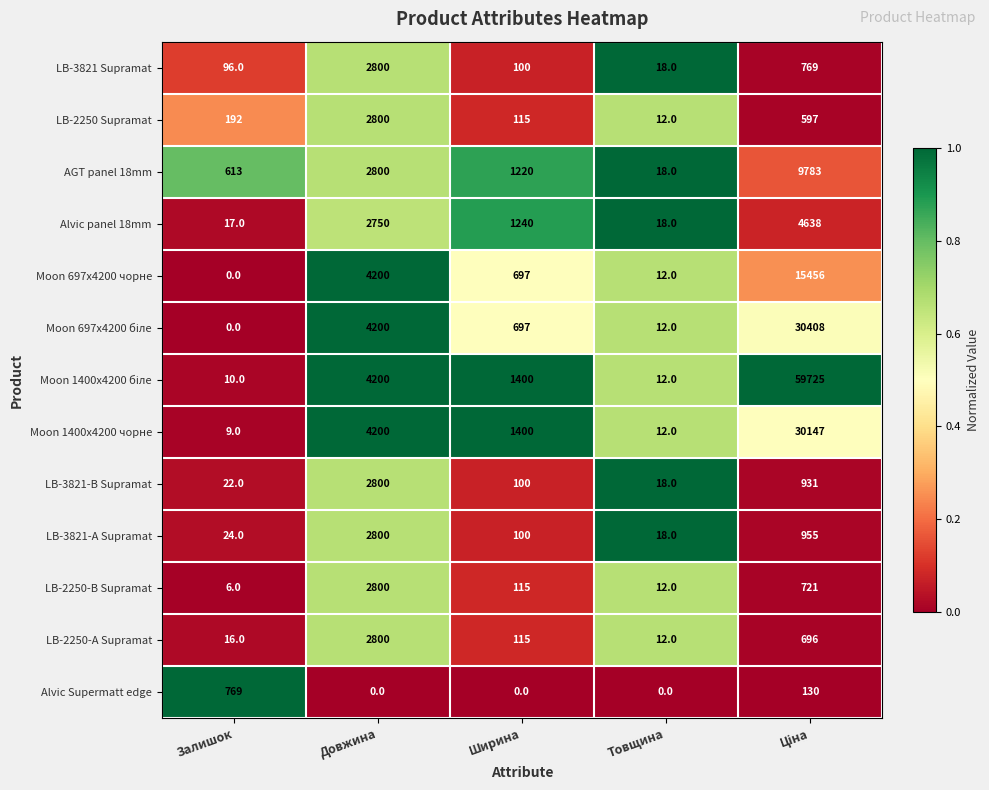

The value of LB-3821 Supramat at Довжина is 1955. True or false?

False